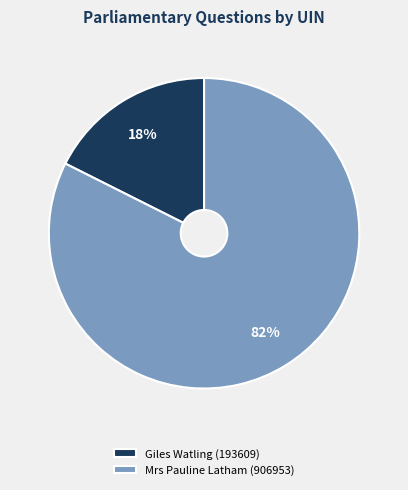

How many slices are in this pie chart?

2